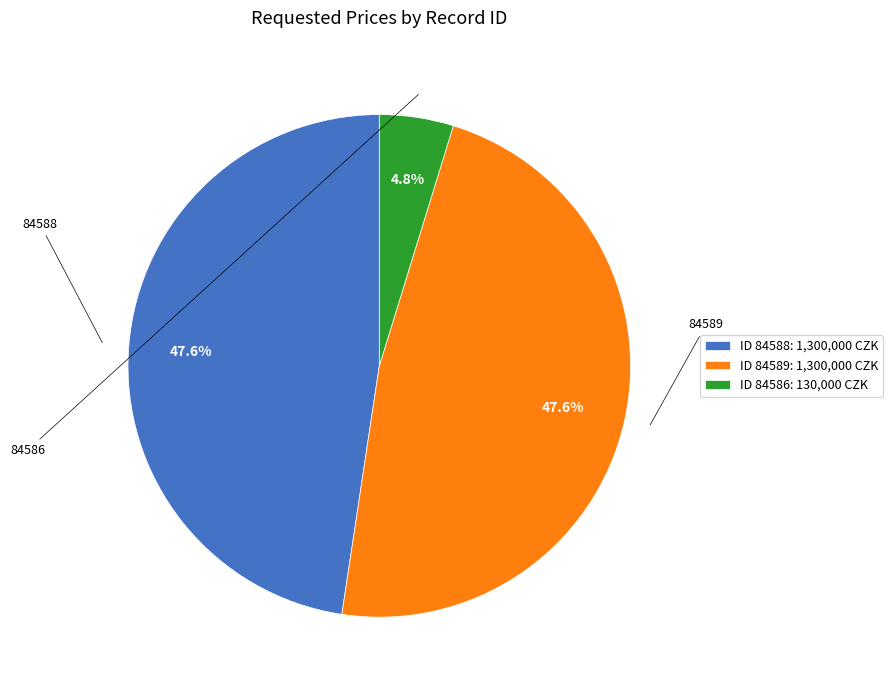

How many slices are in this pie chart?

3